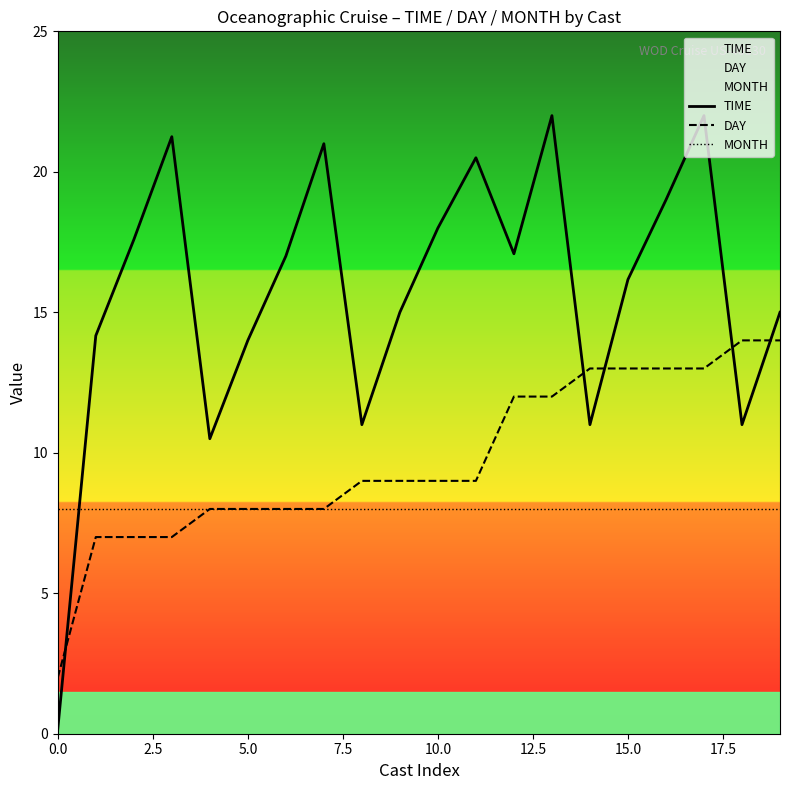

After their last crossing, which series has the higher values: TIME or DAY?

TIME